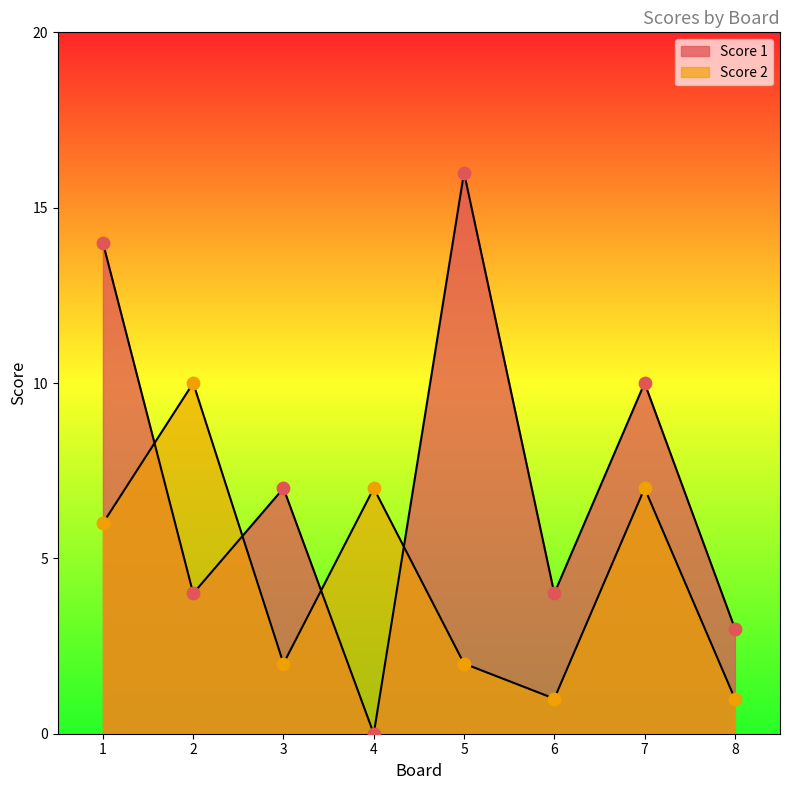

At which category is the sum across all series the highest?

1